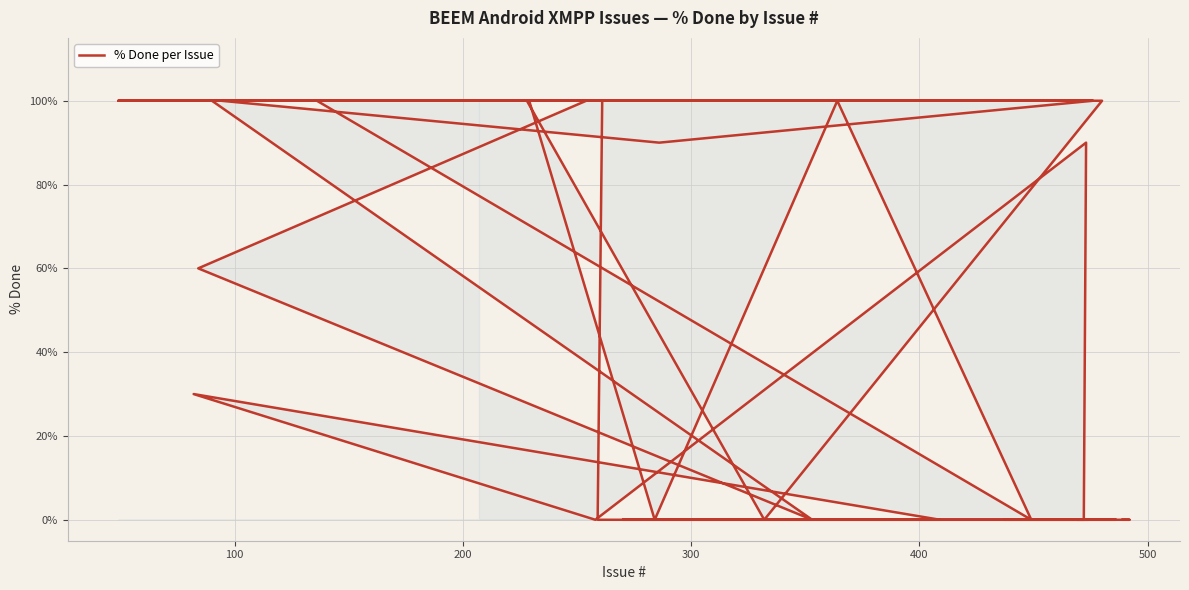

Count the values in the range 0 to 100.

40